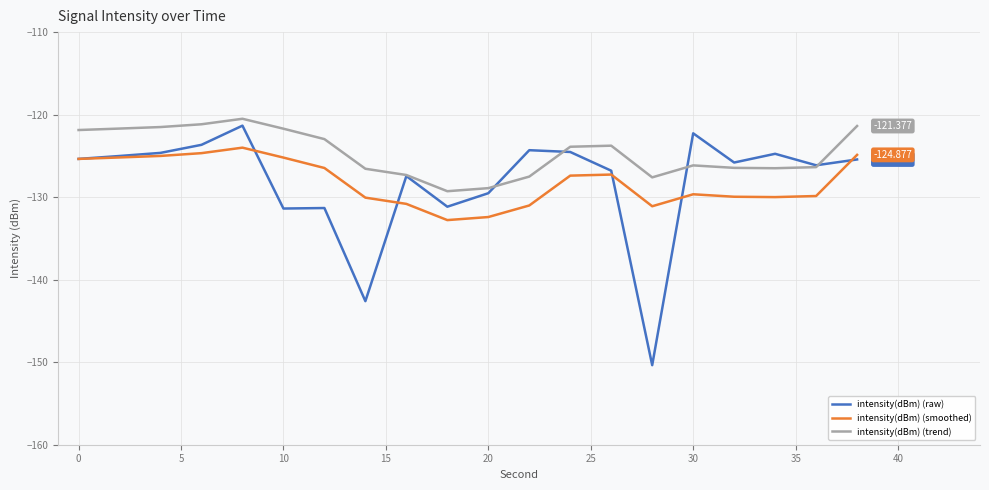

Which series has the largest total across all categories?

intensity(dBm) (trend)